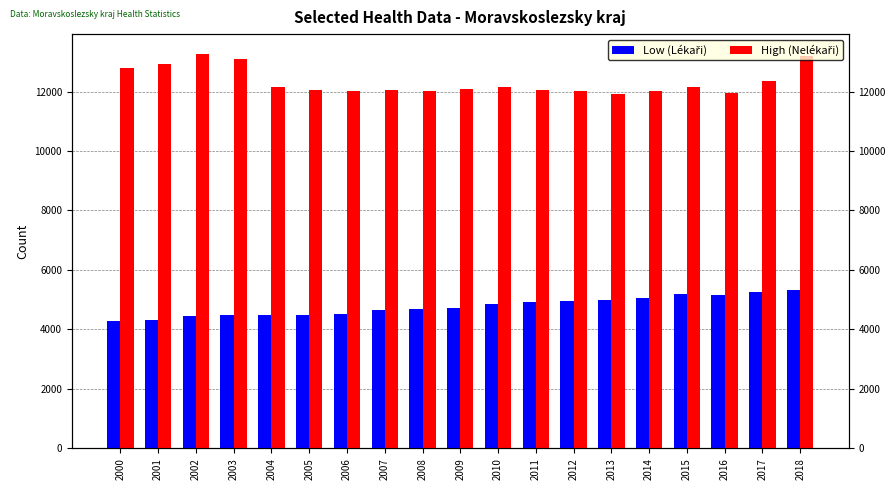

How many data points in Low (Lékaři) are less than 4731?

9